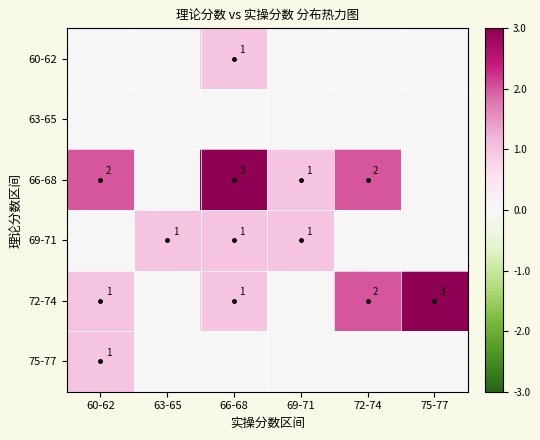

Which category has the highest value across all series?

66-68